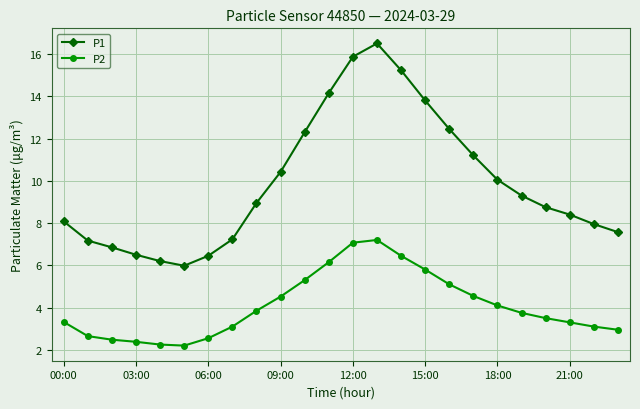

True or false: P2 and P1 cross at least once.

False